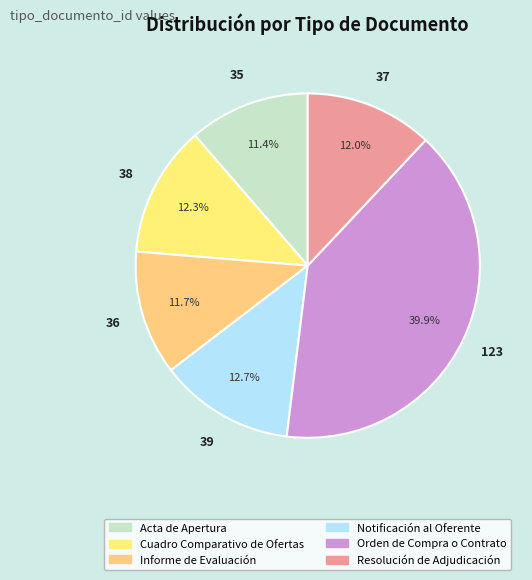

What is the largest slice in the pie chart?

Orden de Compra o Contrato